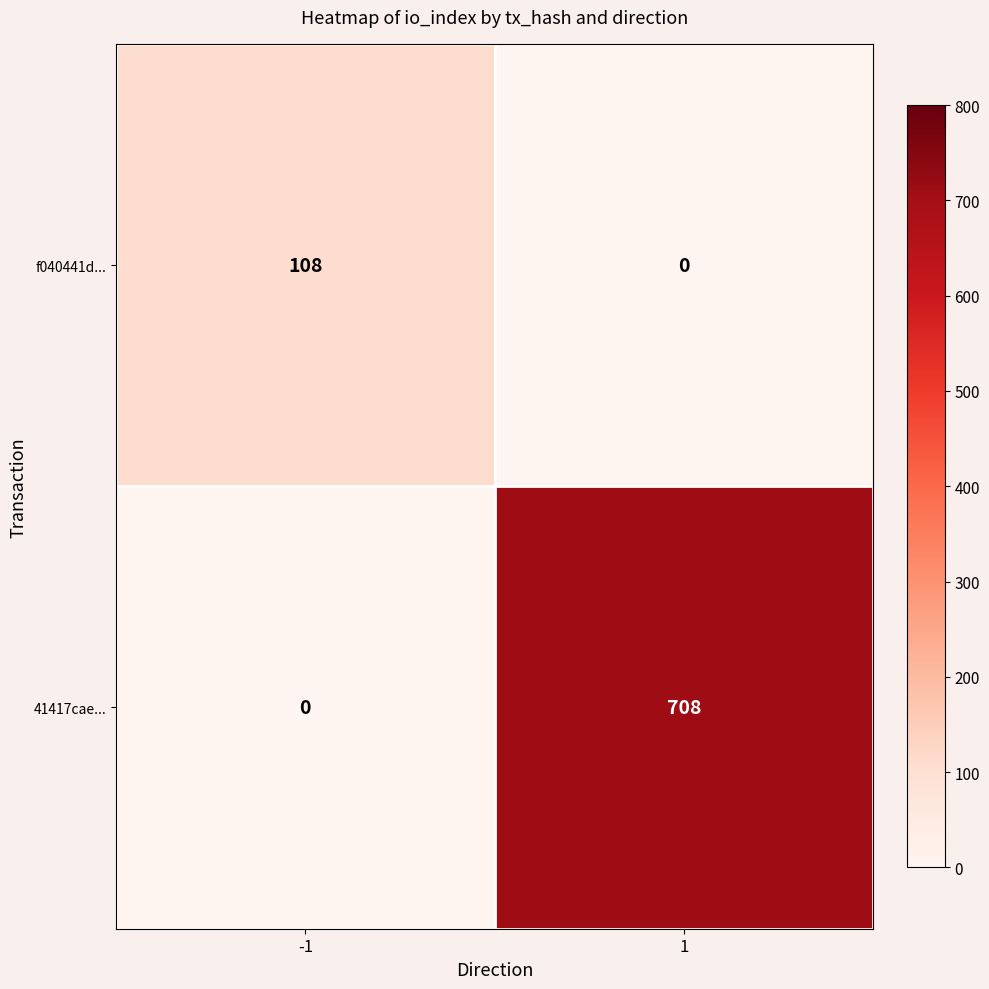

What is the average value of the 41417cae... series?

354